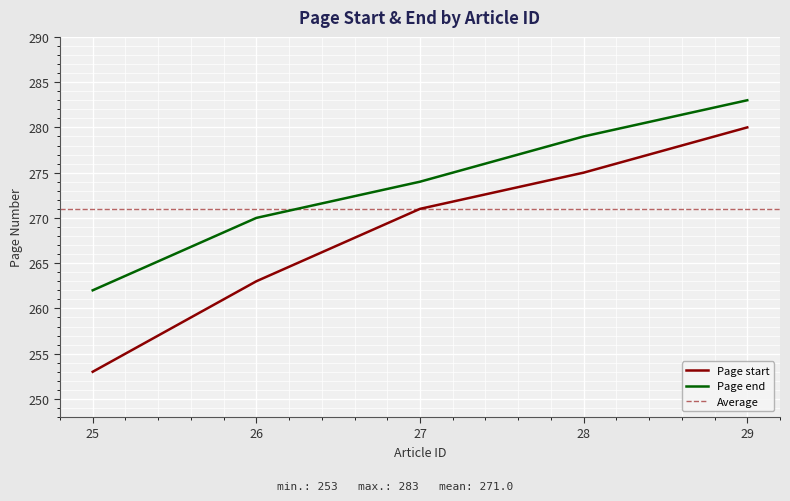

Is the value of Page start at 29 greater than the value of Page end at 26?

Yes